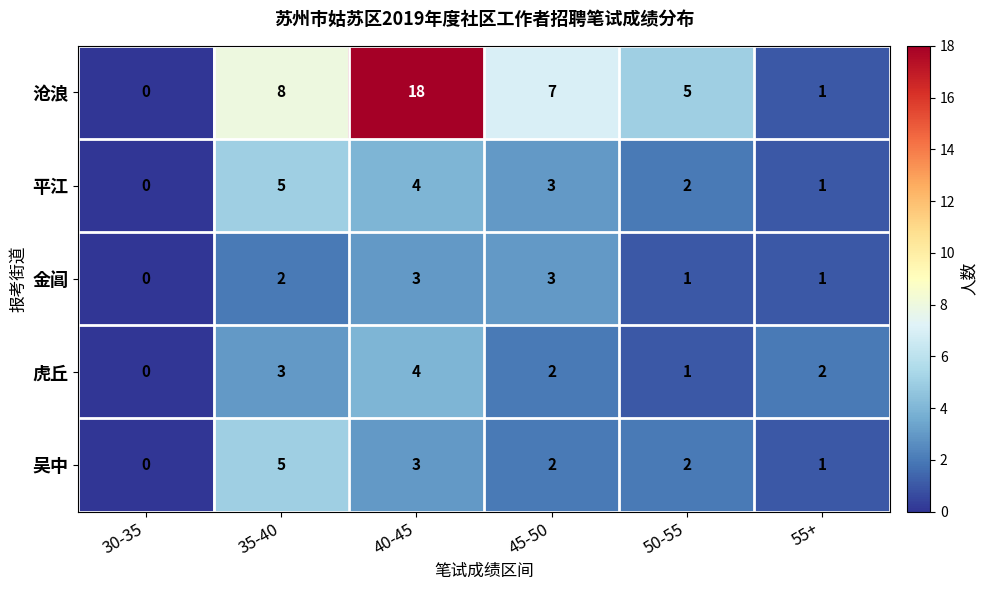

Which series has the largest range (max minus min)?

沧浪